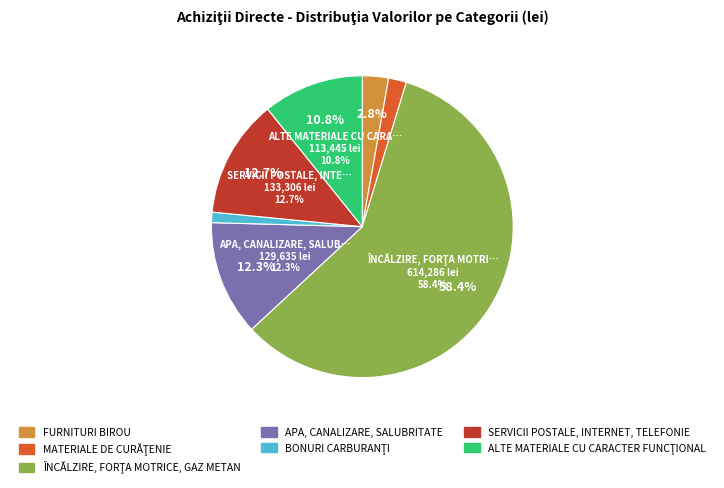

To the nearest percent, what is the average slice percentage?

14%